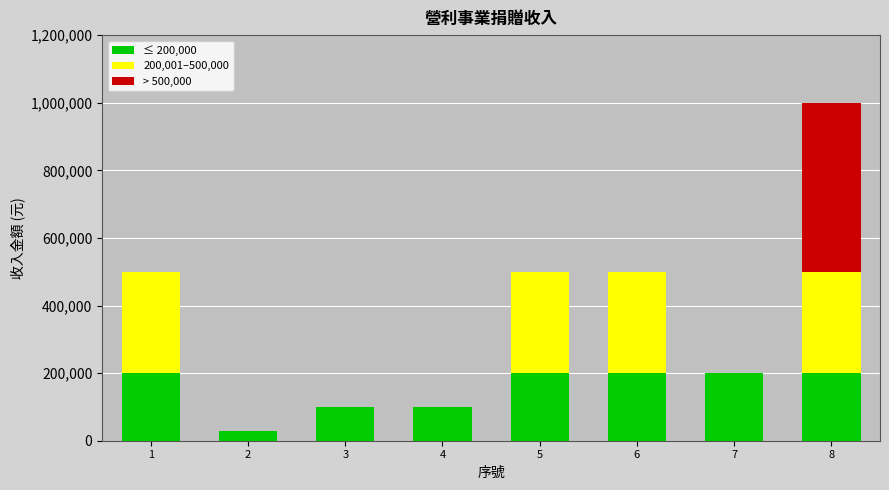

At which category is the sum across all series the highest?

8